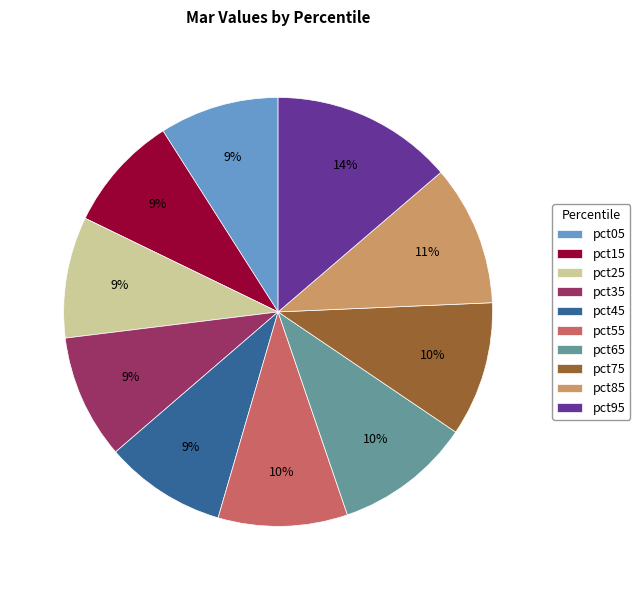

Approximately how many times larger is the value at pct15 compared to pct25?

1.0